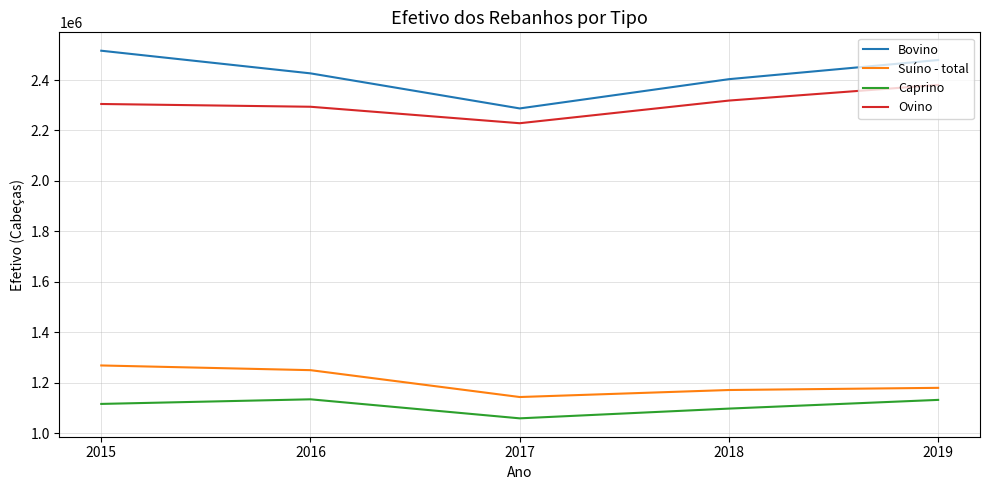

What is the difference between the highest and lowest values at 2018?

1306020